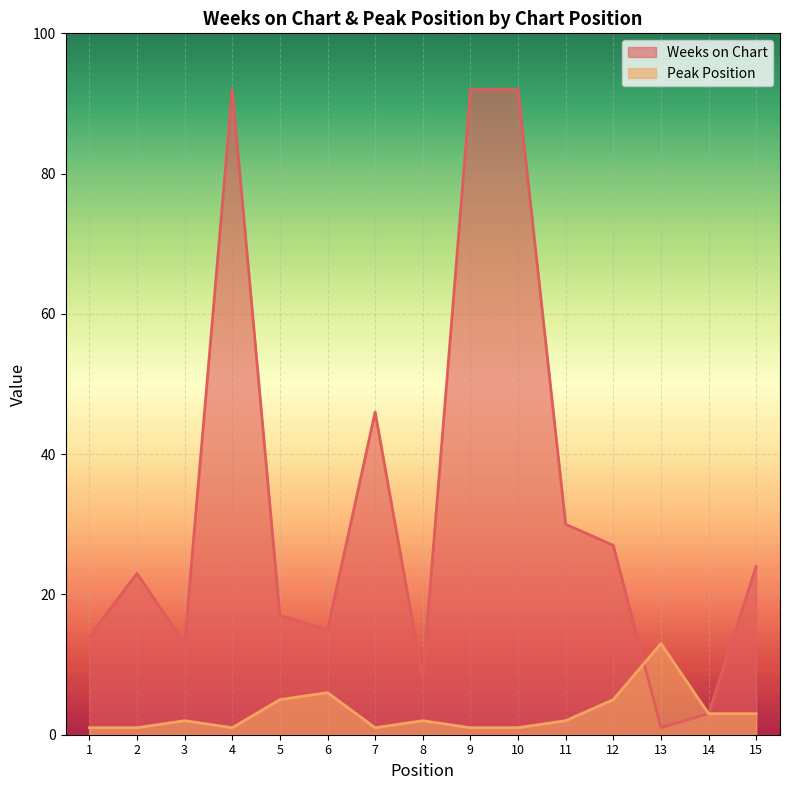

How many values in the Weeks on Chart series are below 23?

7